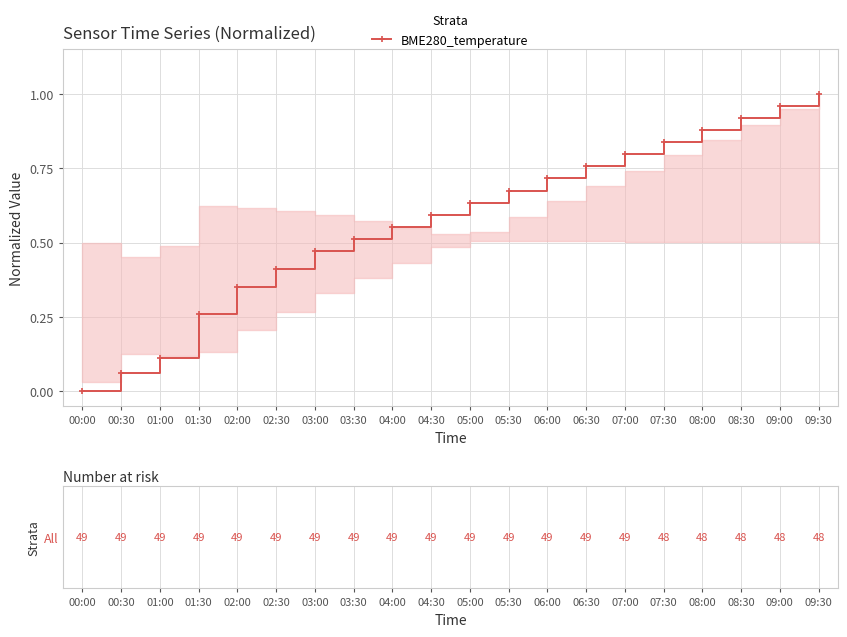

Rank the categories by value from highest to lowest.

09:30, 09:00, 08:30, 08:00, 07:30, 07:00, 06:30, 06:00, 05:30, 05:00, 04:30, 04:00, 03:30, 03:00, 02:30, 02:00, 01:30, 01:00, 00:30, 00:00